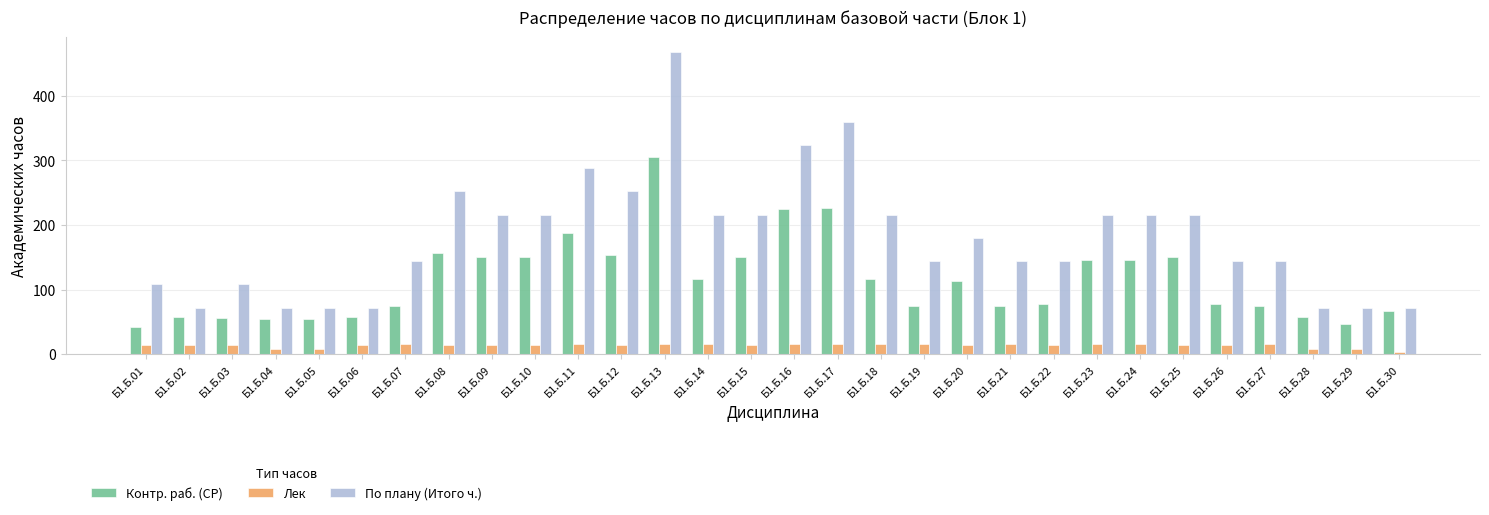

What is the minimum value for Контр. раб. (СР)?

42